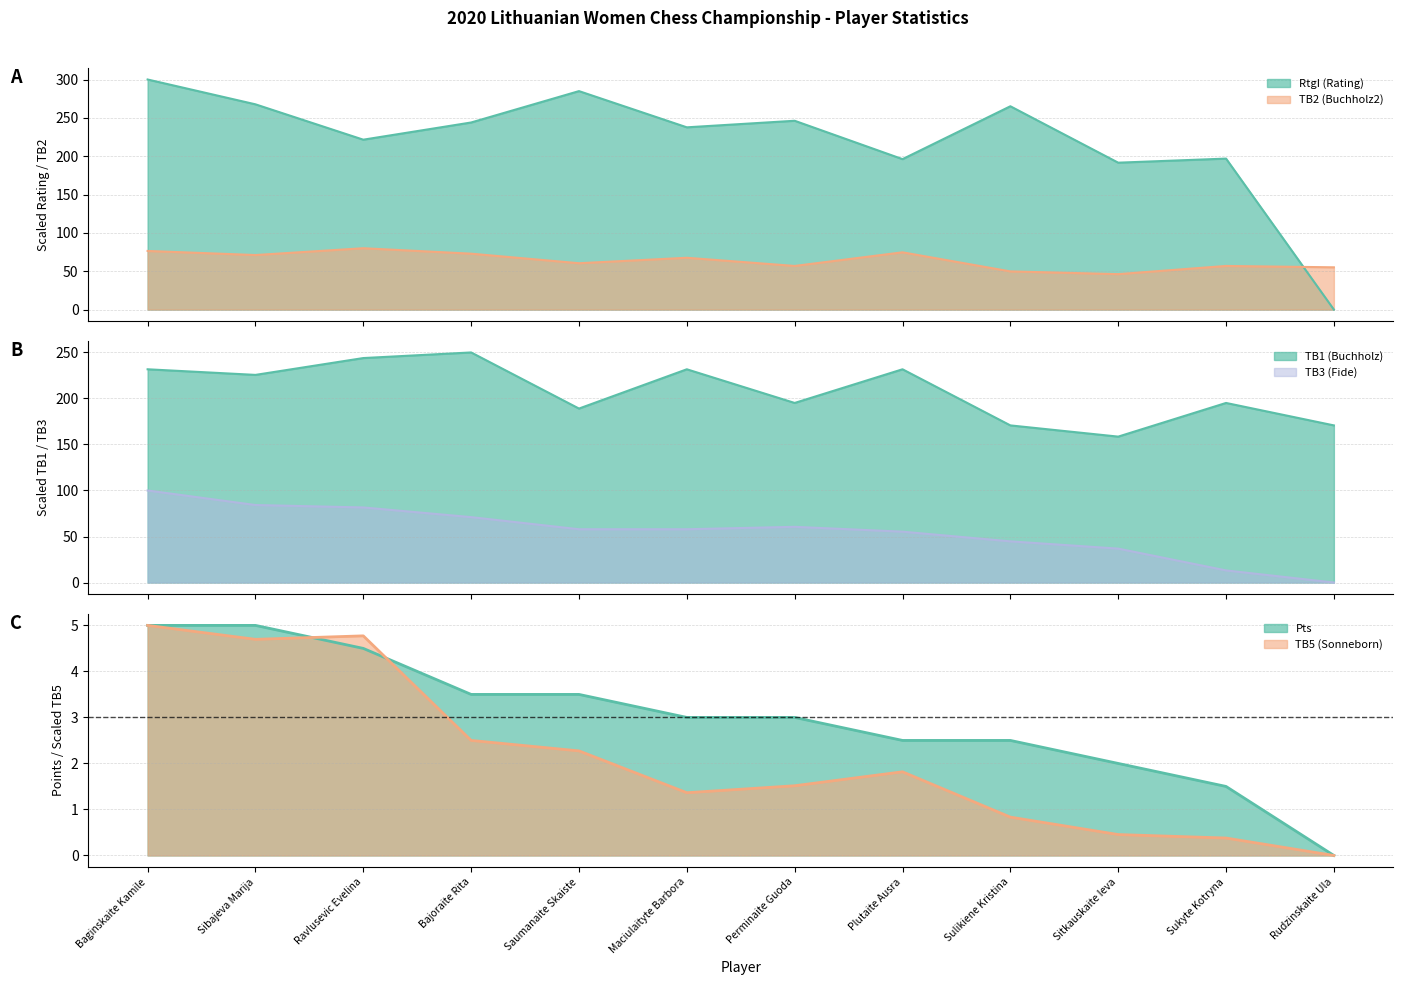

Rank the series at Rudzinskaite Ula from lowest to highest value.

RtgI (Rating), TB3 (Fide), Pts, TB5 (Sonneborn), TB2 (Buchholz2), TB1 (Buchholz)